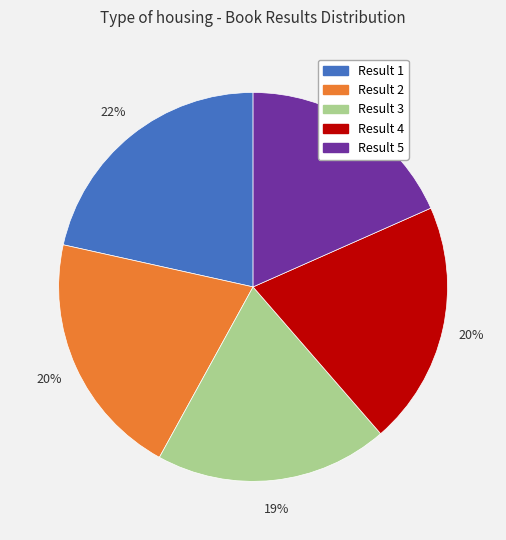

Count the number of slices in the pie.

5